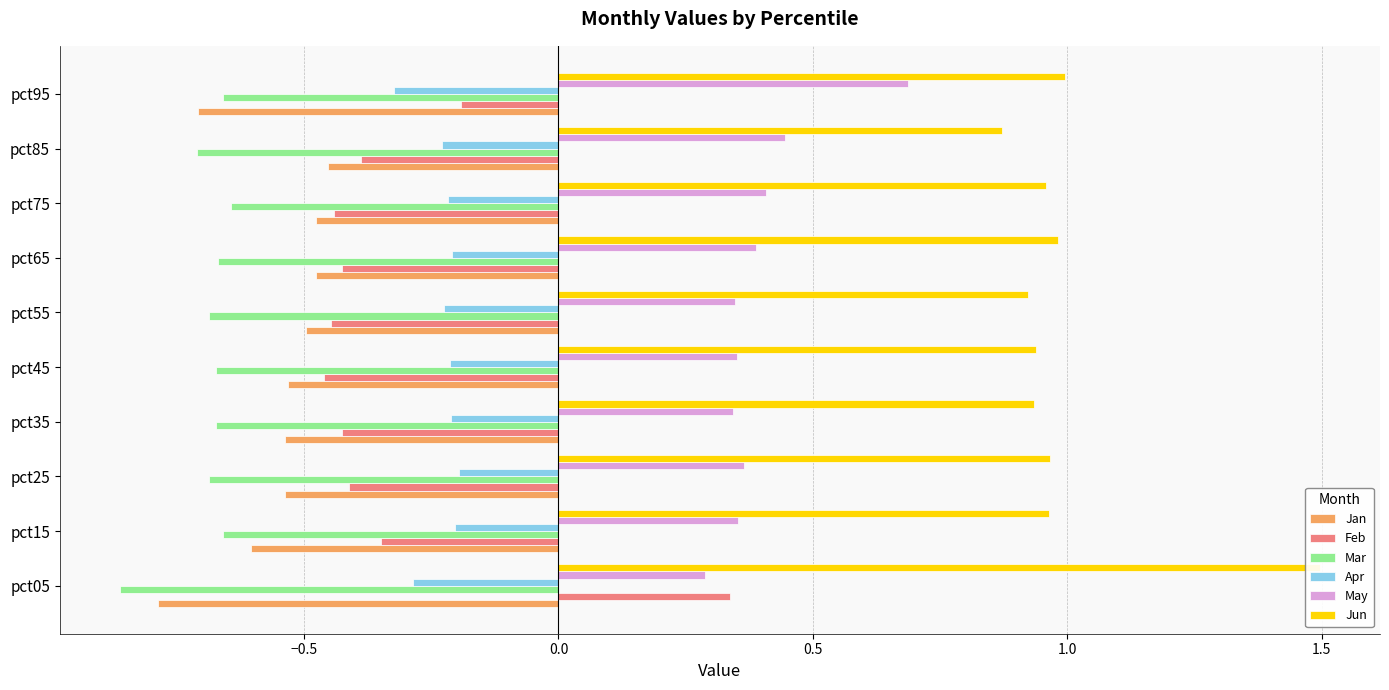

How many bars are there in total?

60